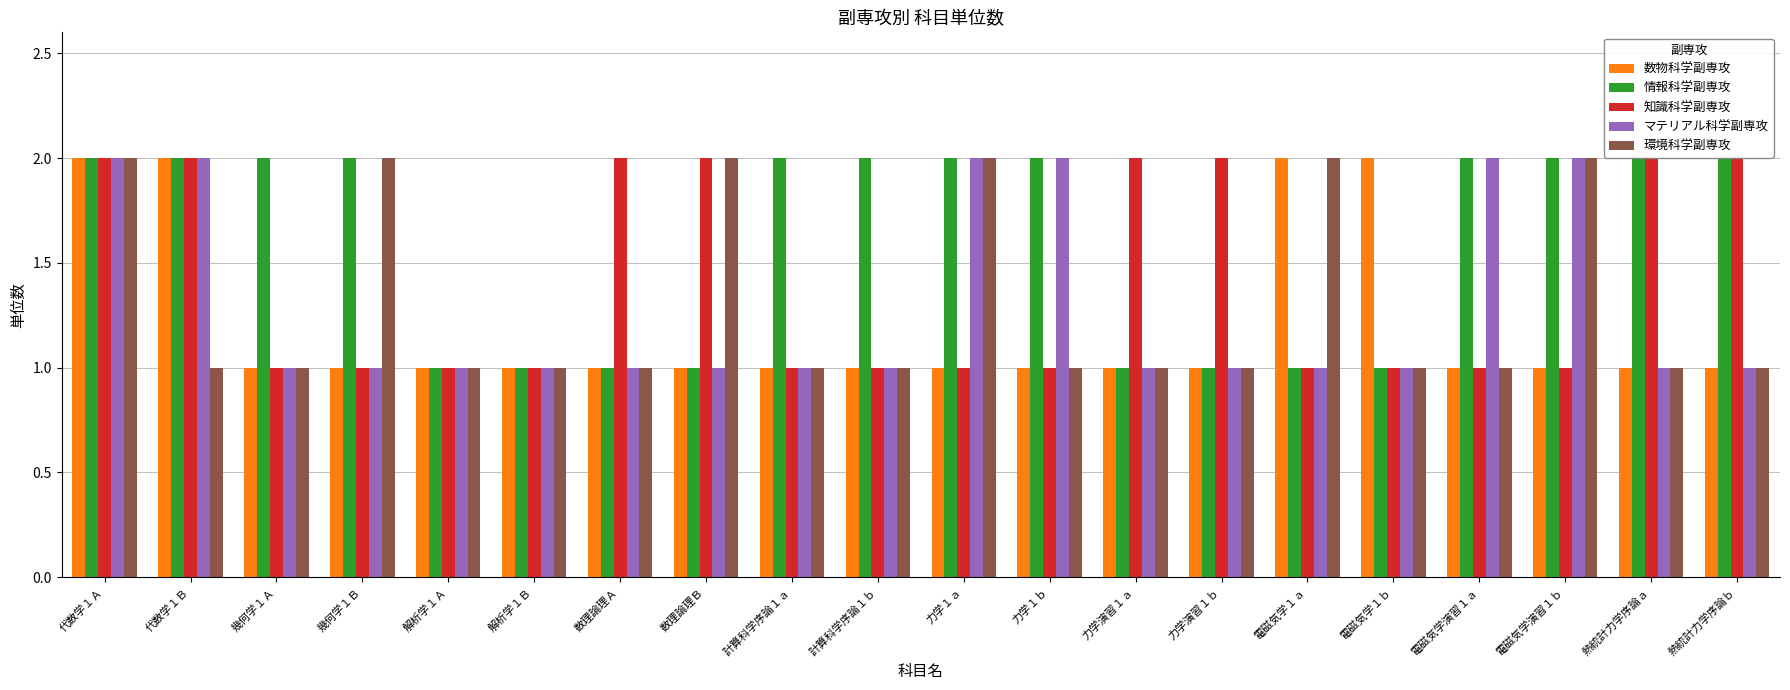

What is the sum of the 知識科学副専攻 values at 数理論理Ｂ and 数理論理Ａ?

4